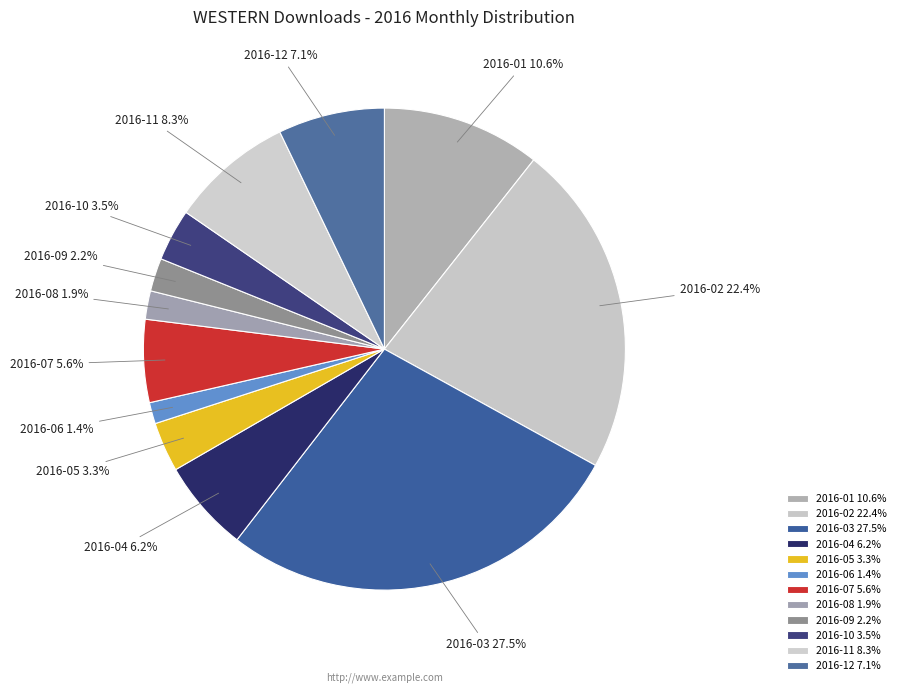

To the nearest percent, what is the average slice percentage?

8%